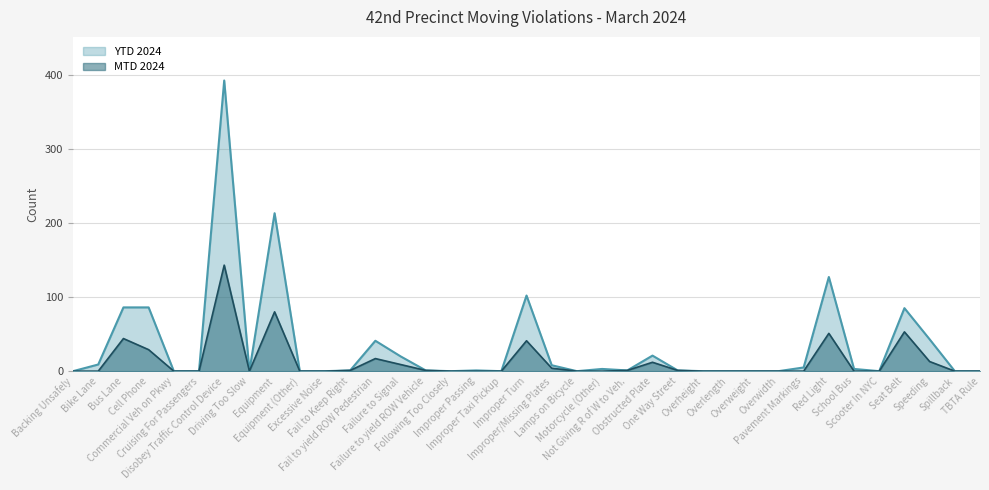

What is the label of the 24th point from the left?

Obstructed Plate